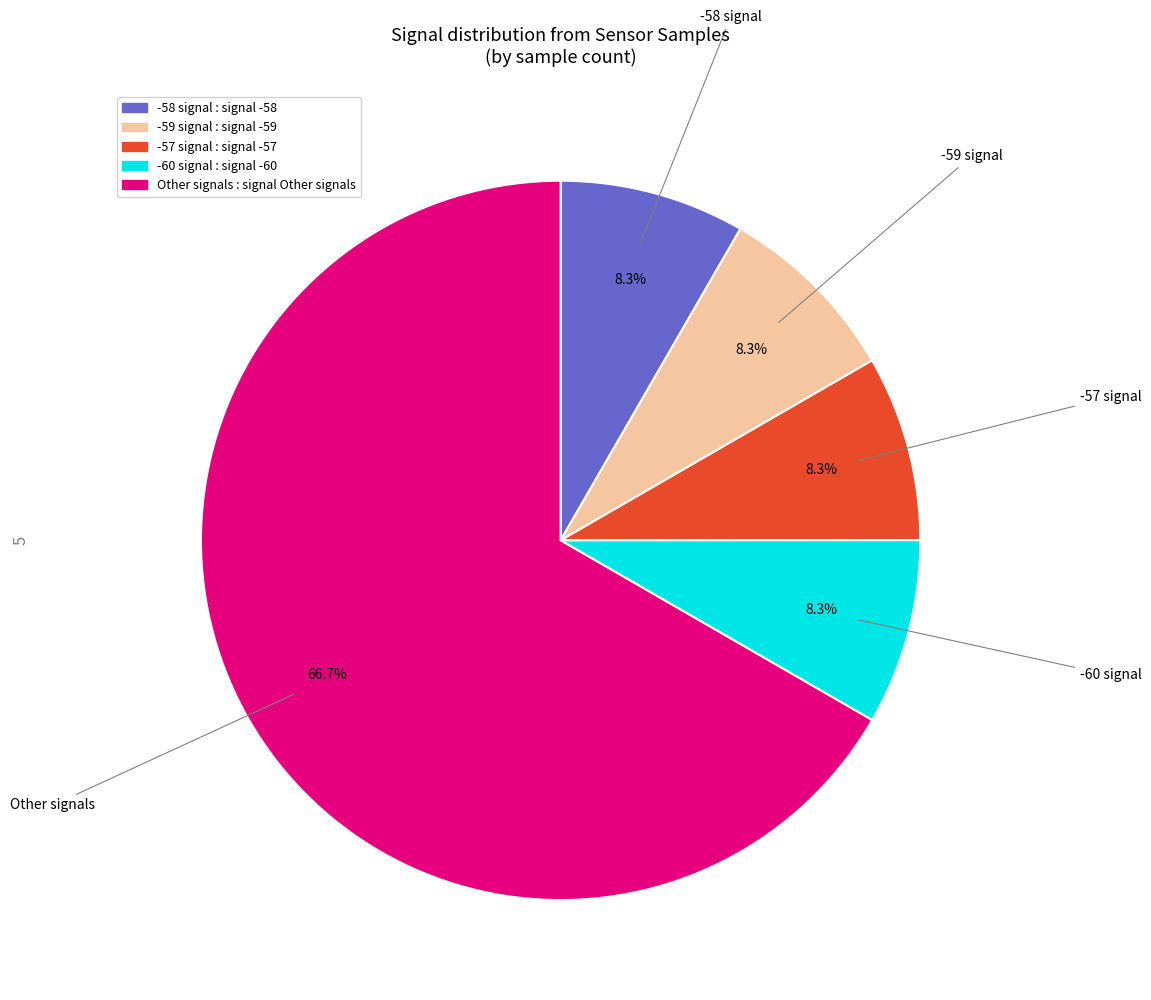

Does any single category account for the majority?

Yes